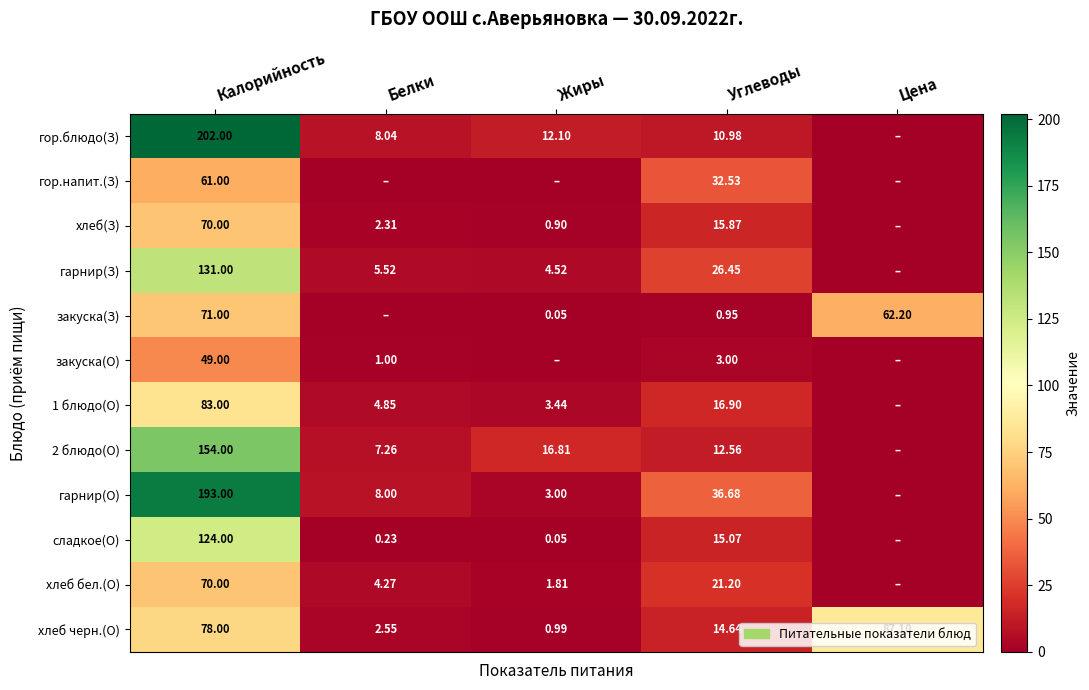

Is the value of гор.блюдо(З) at Калорийность greater than the value of хлеб черн.(О) at Белки?

Yes